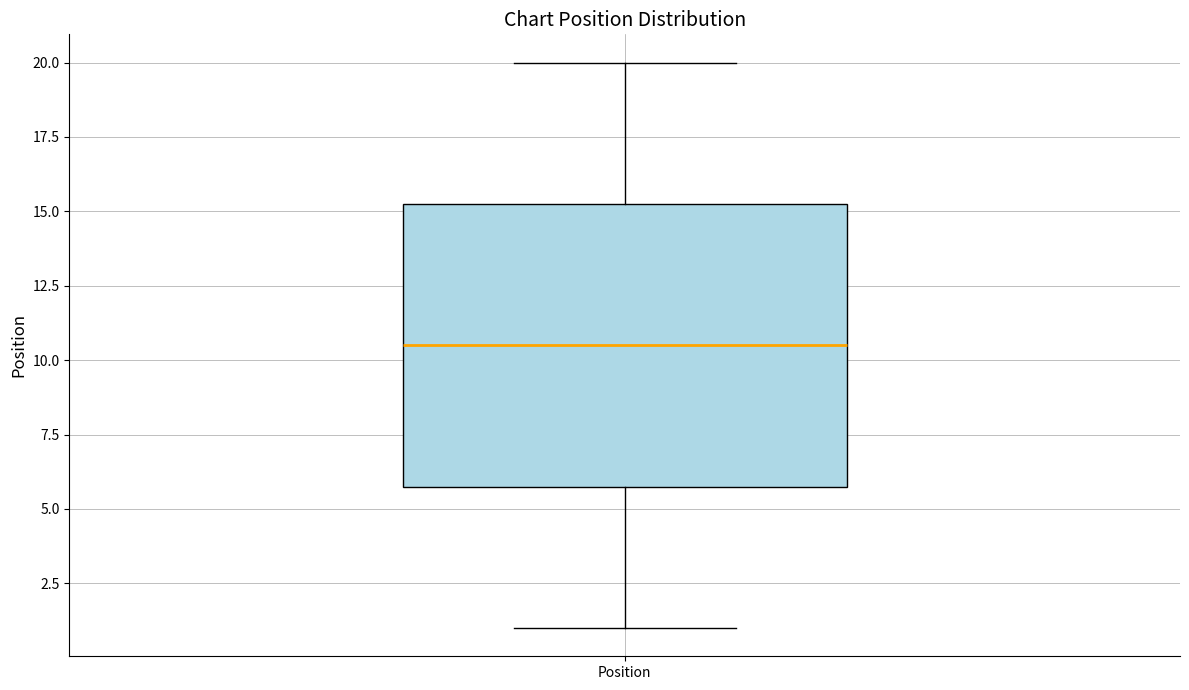

Transcribe this box plot: give where the median line is, the range the box spans, and where the two whiskers end, as read against the y-axis. The values are not printed on the chart, so give them approximately, as read against the axis.

median 10.5, box 6.0 to 15.5, whiskers 1.0 to 20.0